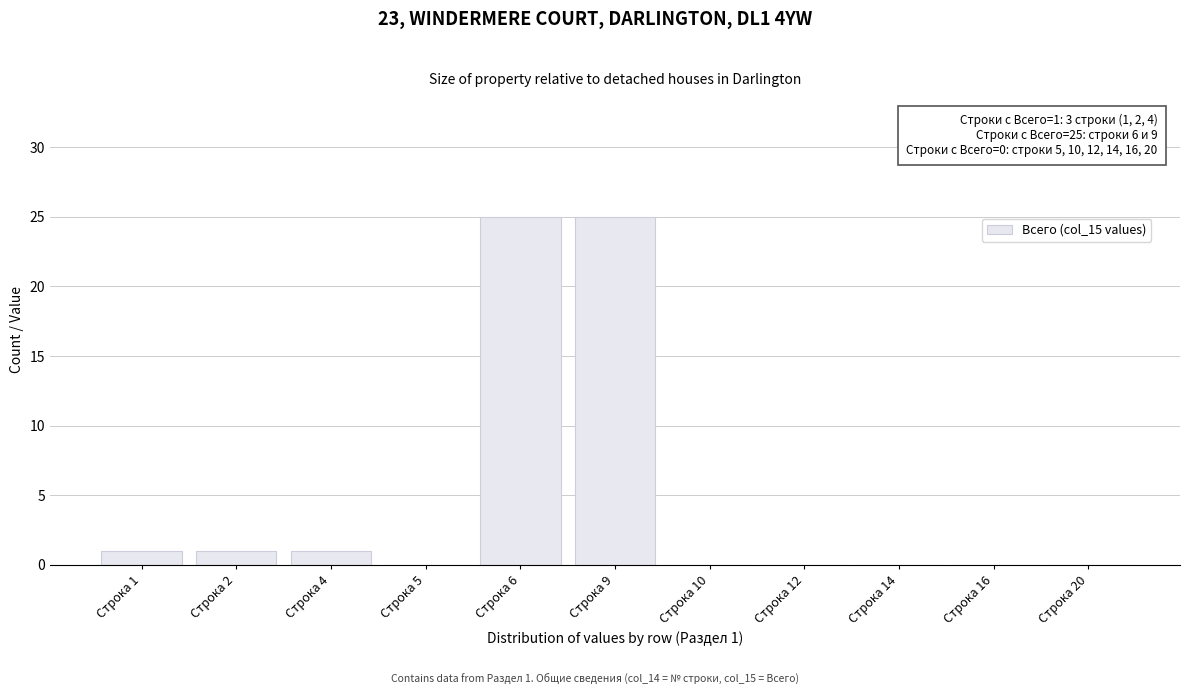

Reading right to left, what are all the values shown in this chart?

Строка 20=0	Строка 16=0	Строка 14=0	Строка 12=0	Строка 10=0	Строка 9=25	Строка 6=25	Строка 5=0	Строка 4=1	Строка 2=1	Строка 1=1